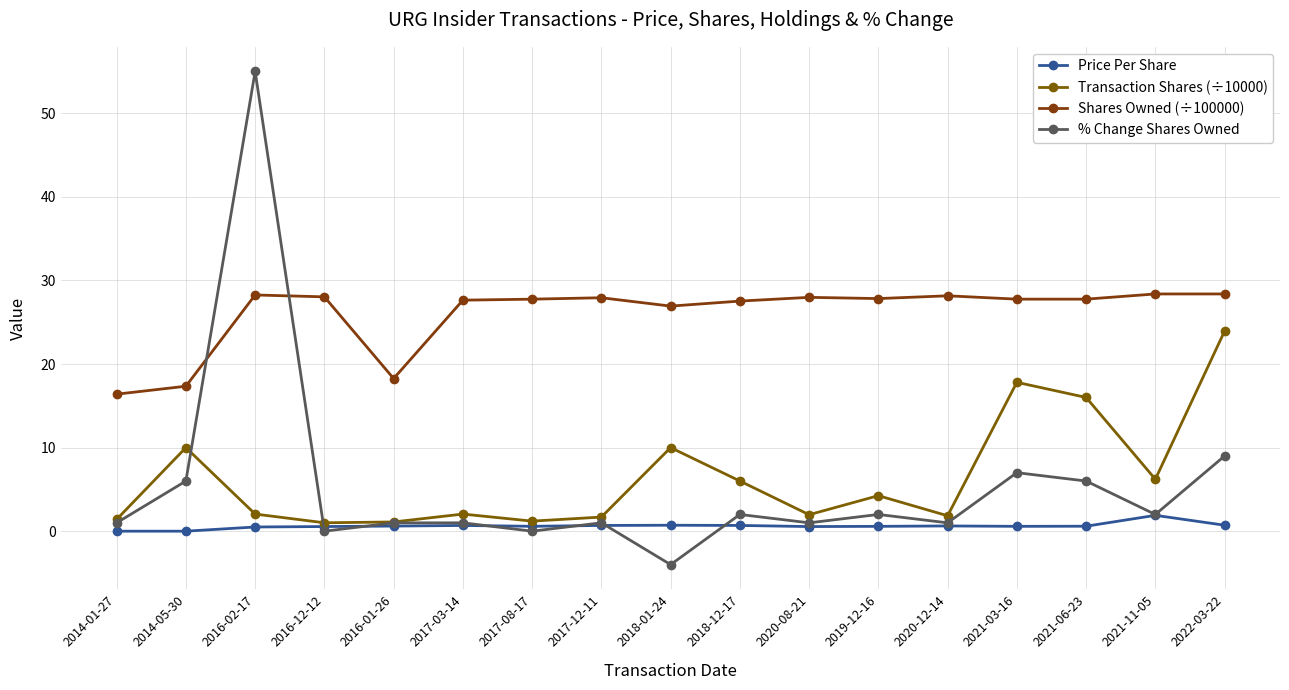

Which series ends up on top after the final intersection of Shares Owned (÷100000) and % Change Shares Owned?

Shares Owned (÷100000)